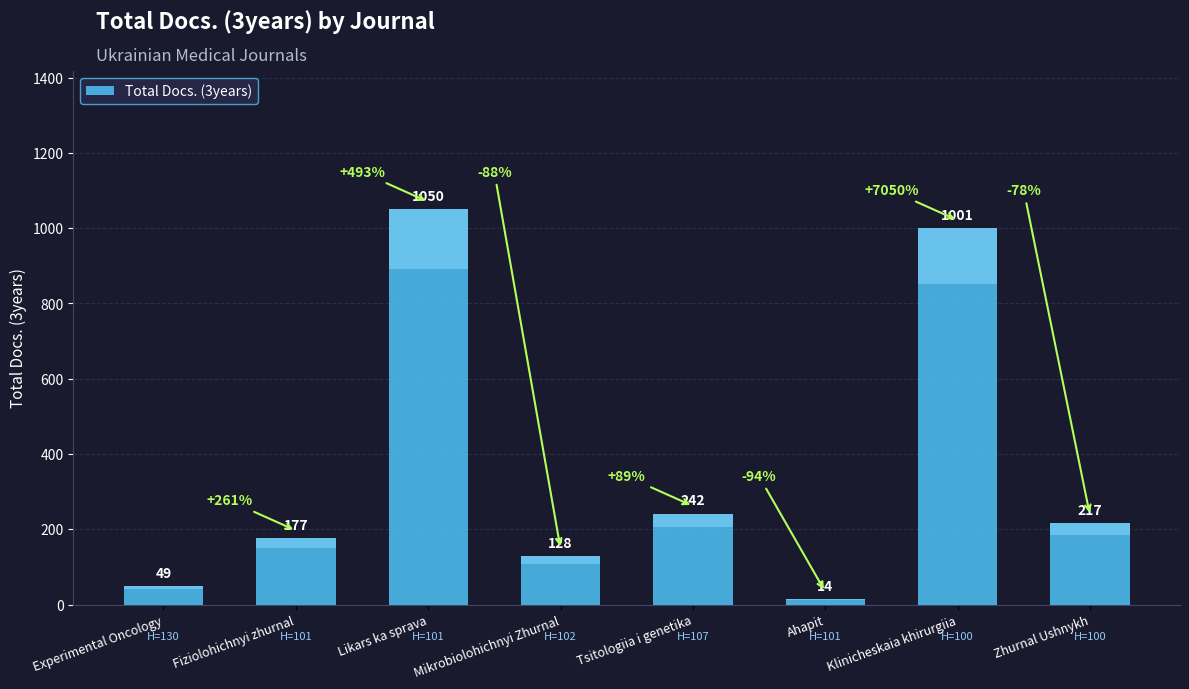

Are the bars grouped side by side (vs. stacked)?

No